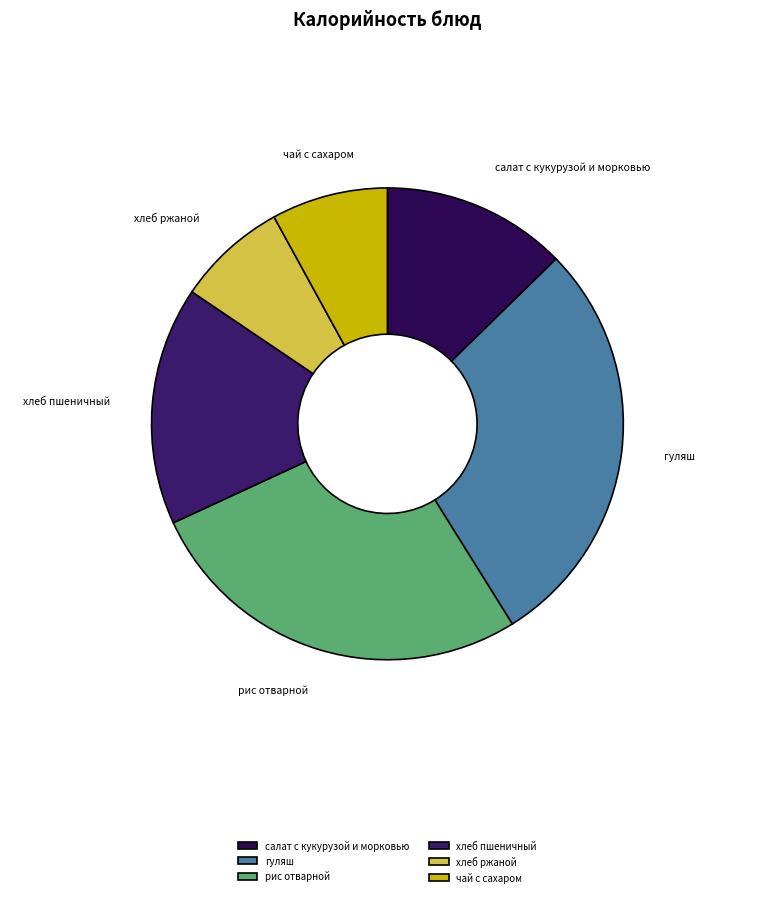

Does гуляш account for over 50% of the chart?

No